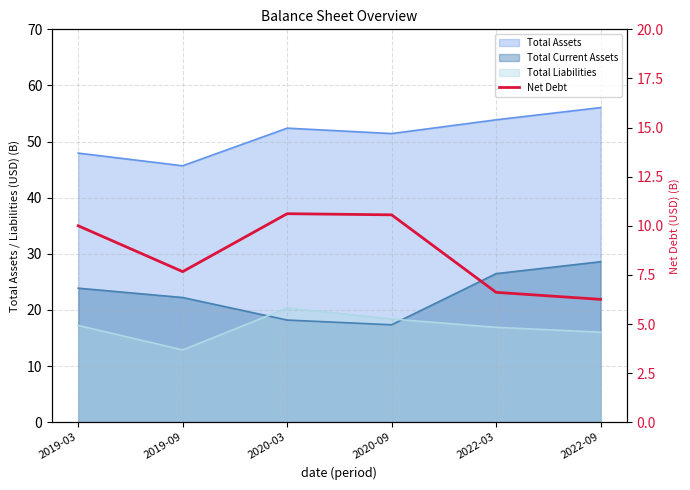

How many data points does each series have?

6